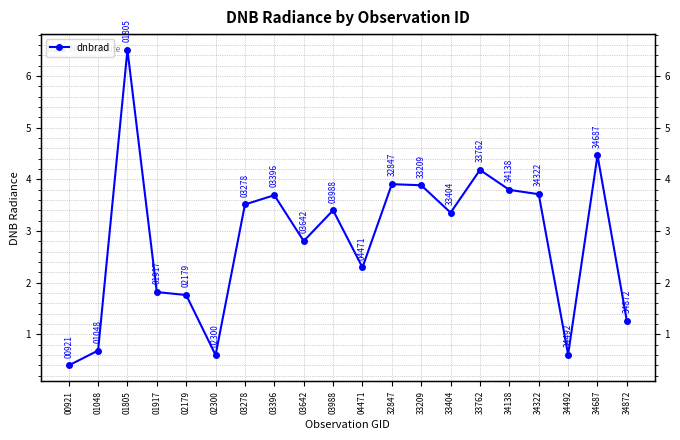

Approximately how many times larger is the value at 02300 compared to 02179?

0.3